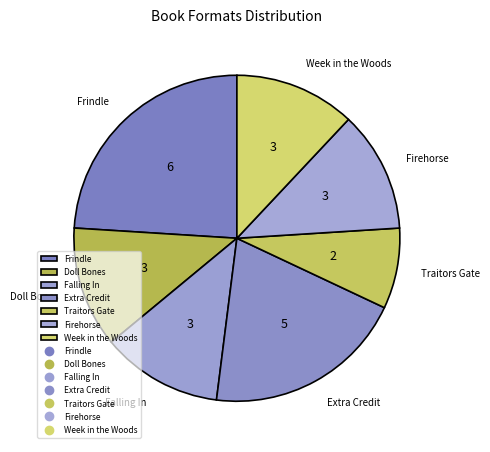

Is the sum of Extra Credit and Frindle greater than half?

No